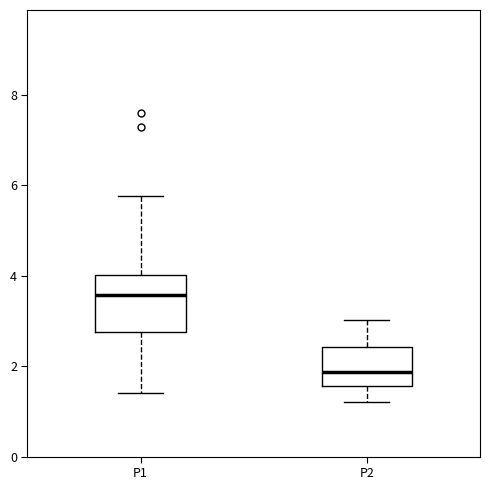

Reading left to right, transcribe this box plot: for each box, give where its median line is, the range the box spans, and where its two whiskers end, as read against the y-axis. The values are not printed on the chart, so give them approximately, as read against the axis.

P1: median 3.6, box 2.8 to 4.0, whiskers 1.4 to 5.8
P2: median 1.8, box 1.6 to 2.4, whiskers 1.2 to 3.0